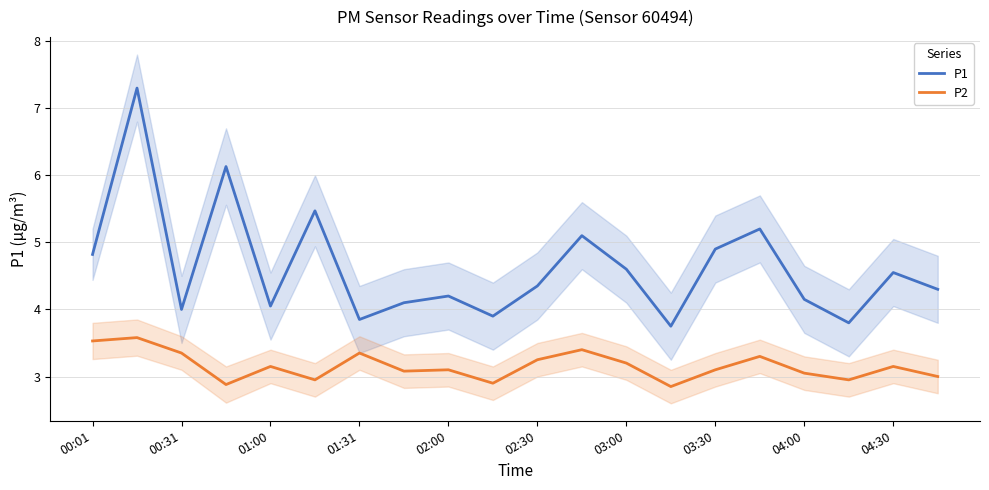

True or false: P1 and P2 cross at least once.

False